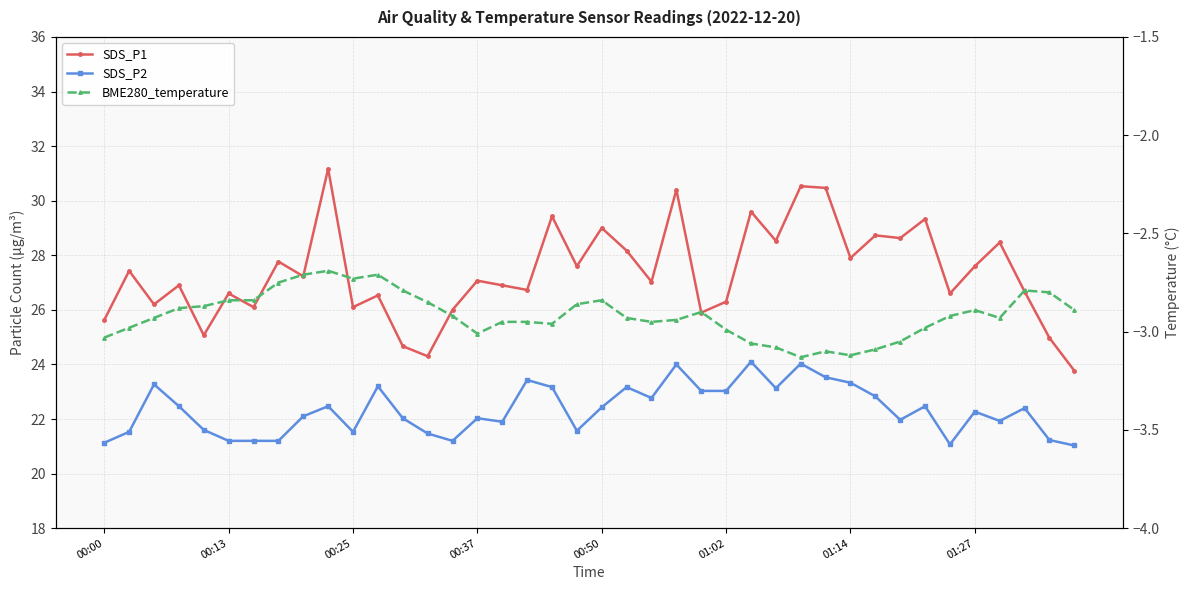

What are all the series names shown in the legend?

SDS_P1, SDS_P2, BME280_temperature